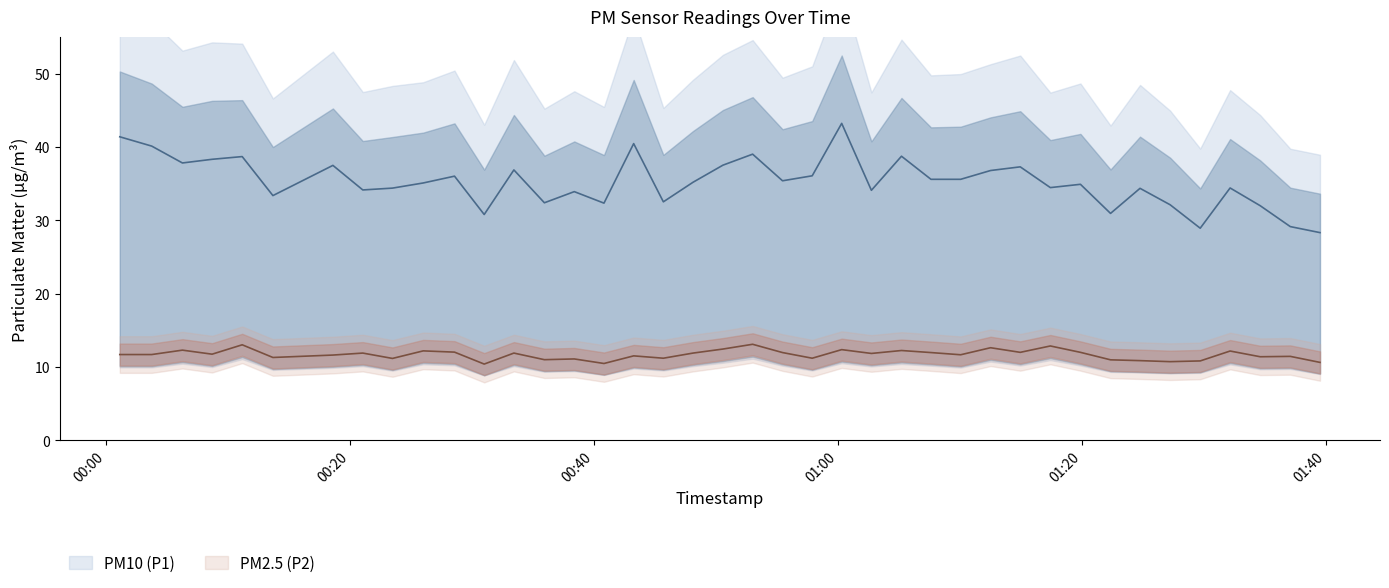

The P1 series shows 57.9 at 14. True or false?

False